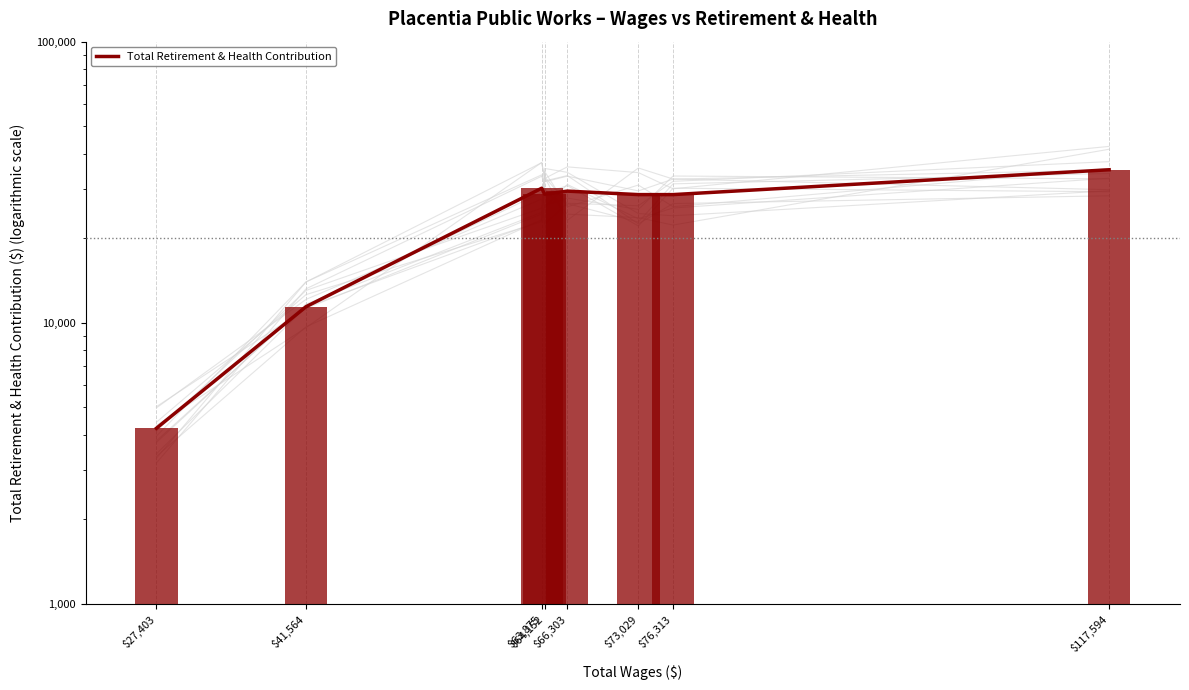

Reading left to right, extract all data points from this chart.

$27,403=4211	$41,564=11400	$63,875=30092	$64,152=28661	$66,303=29392	$73,029=28564	$76,313=28564	$117,594=35011